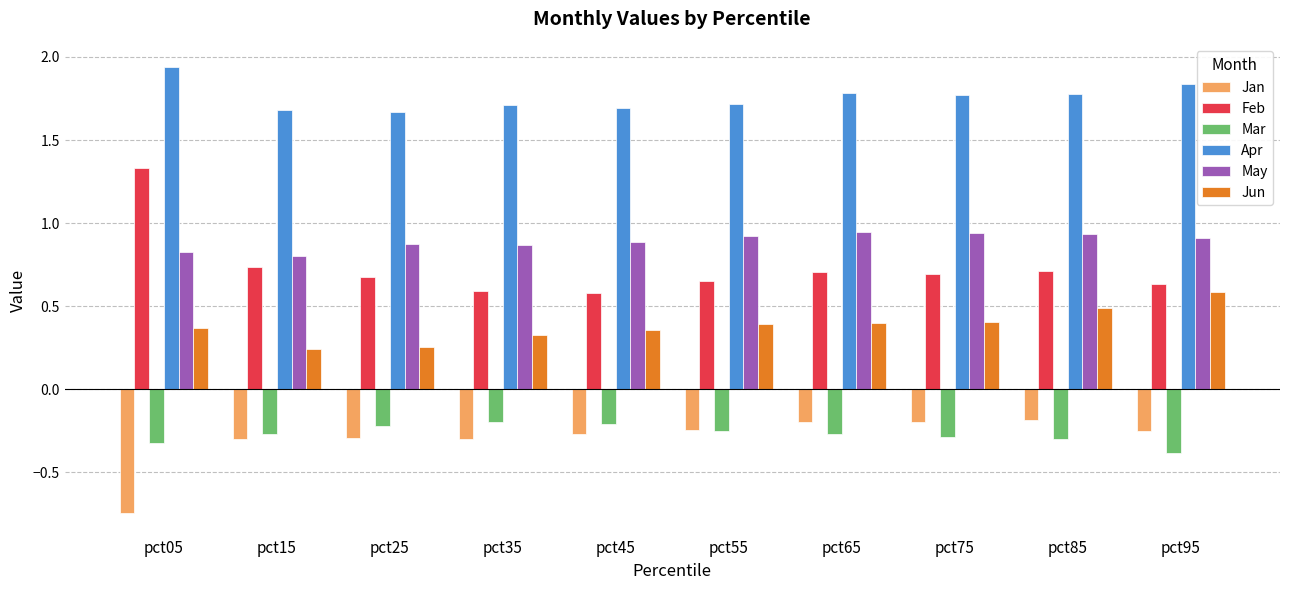

At how many categories does at least one series exceed 0?

10